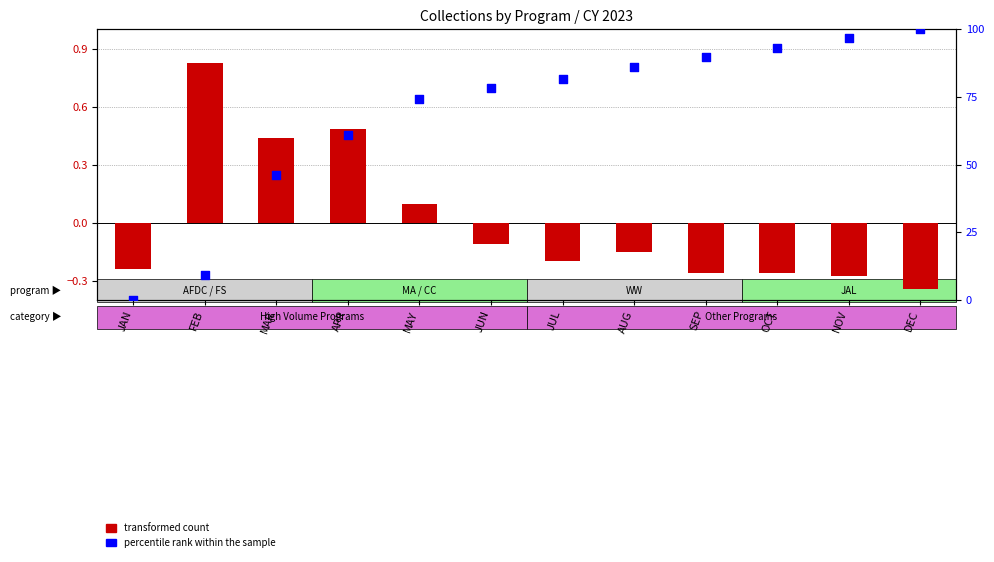

Which series has the largest total across all categories?

percentile rank within the sample